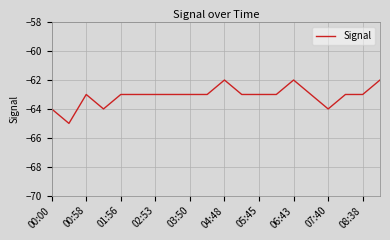

What is the greatest value displayed?

-62